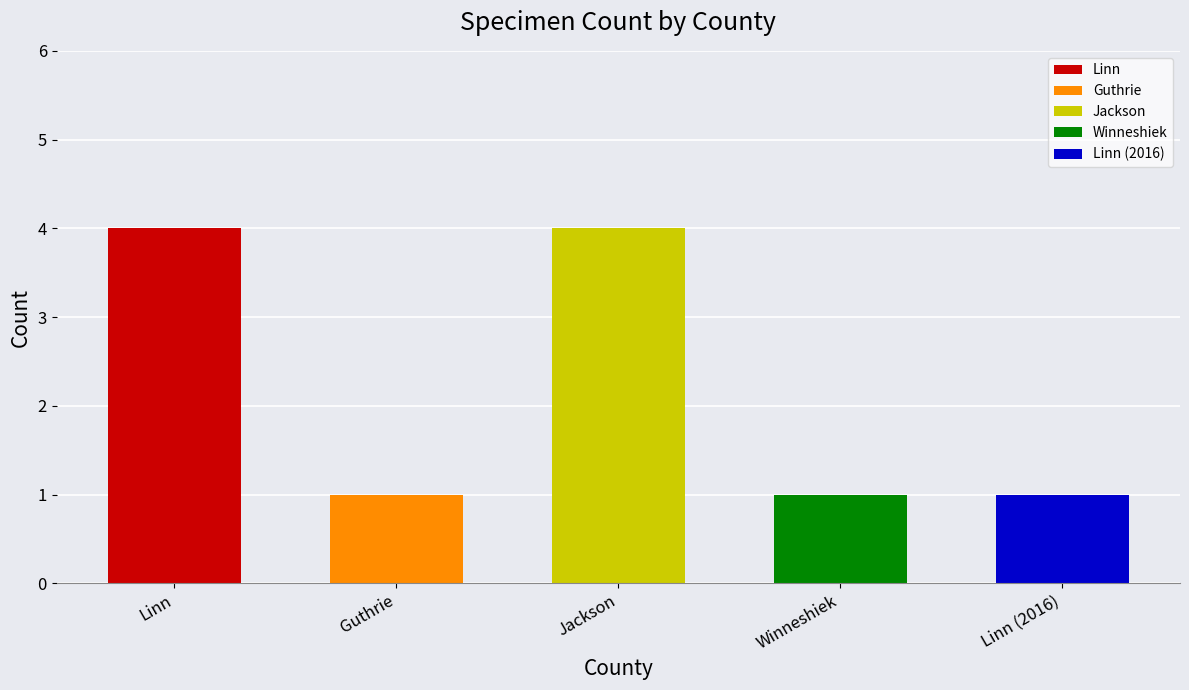

Which label corresponds to the smallest value in the chart?

Guthrie